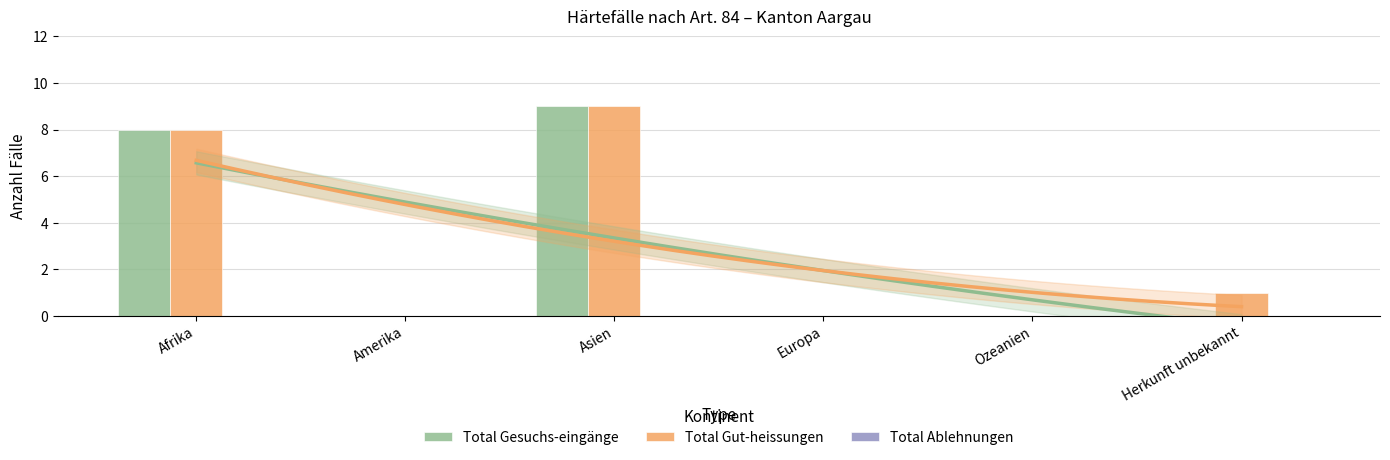

Reading left to right, extract all data points from this chart.

Total Gesuchs-eingänge: Afrika=8	Amerika=0	Asien=9	Europa=0	Ozeanien=0	Herkunft unbekannt=0
Total Gut-heissungen: Afrika=8	Amerika=0	Asien=9	Europa=0	Ozeanien=0	Herkunft unbekannt=1